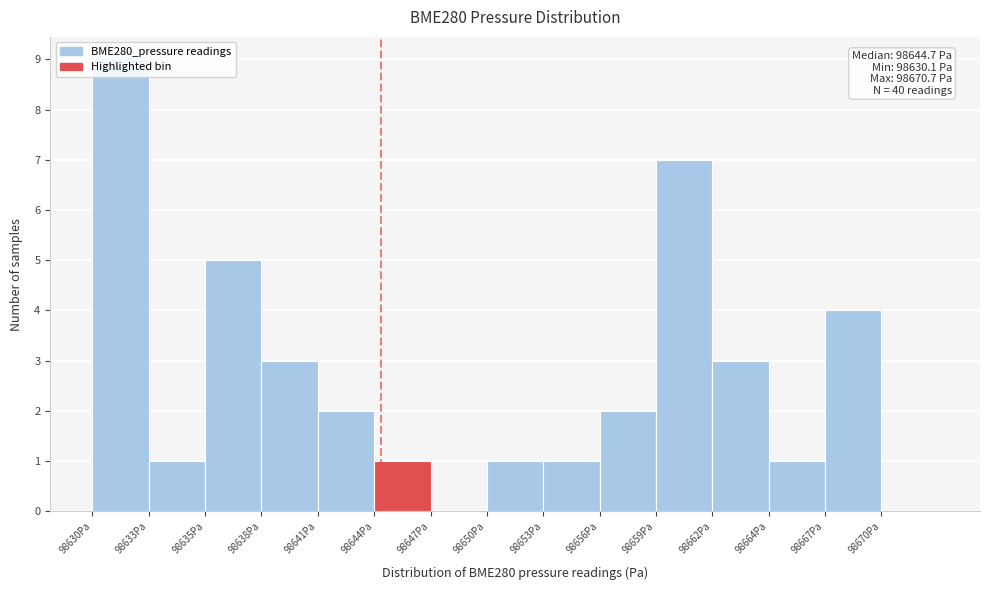

Read the value at 98630Pa.

9